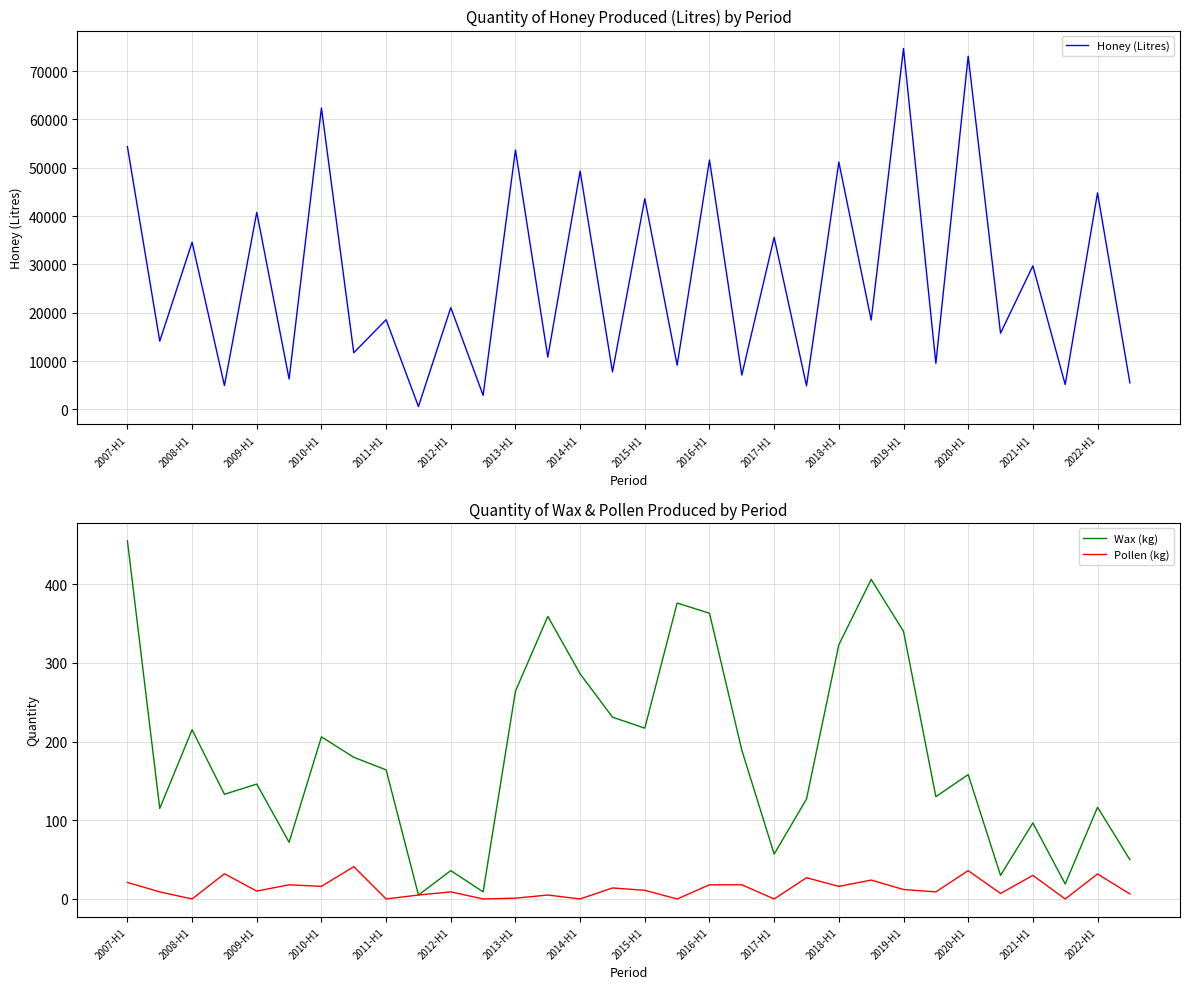

The value of Pollen (kg) at 2020-H1 is 36.0. True or false?

True